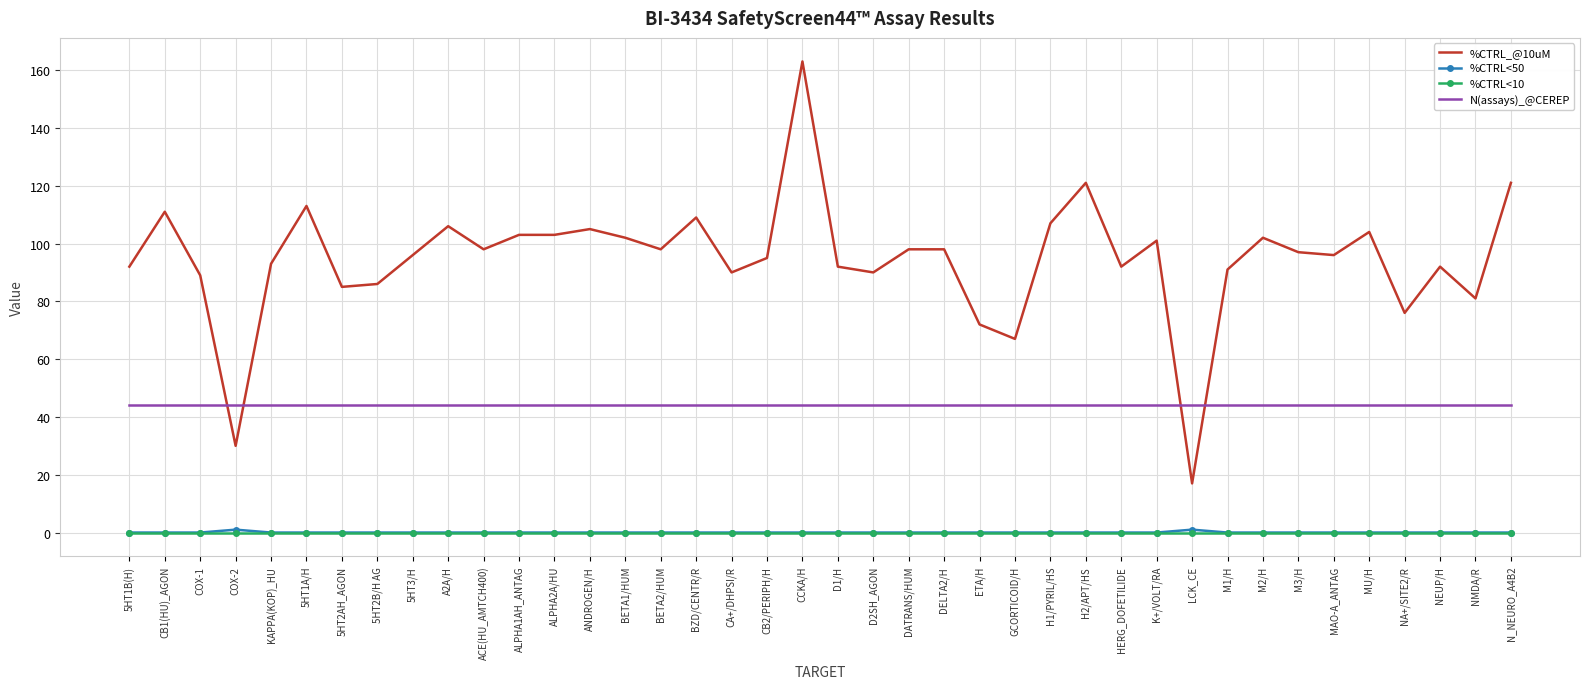

Which series has the largest total across all categories?

%CTRL_@10uM